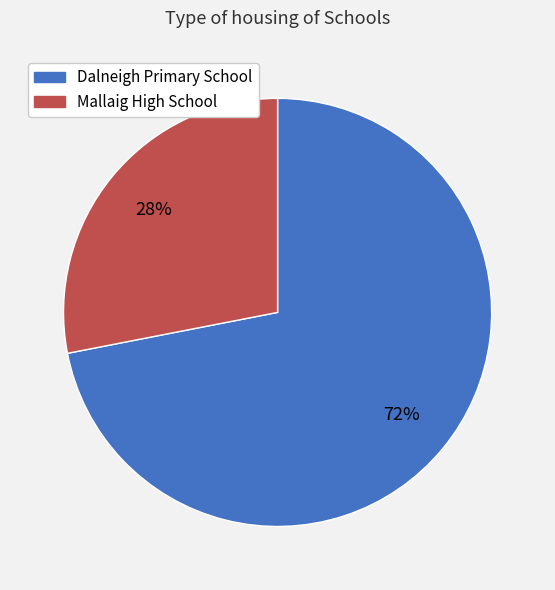

Combined, do Mallaig High School and Dalneigh Primary School account for over 50%?

Yes